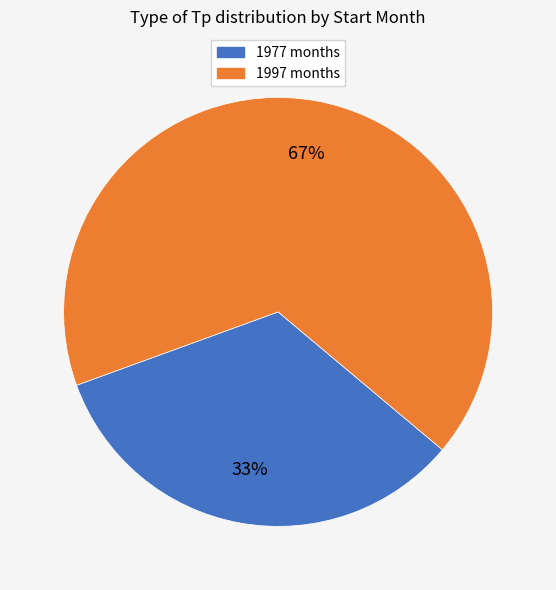

To the nearest percent, what is the average slice percentage?

50%